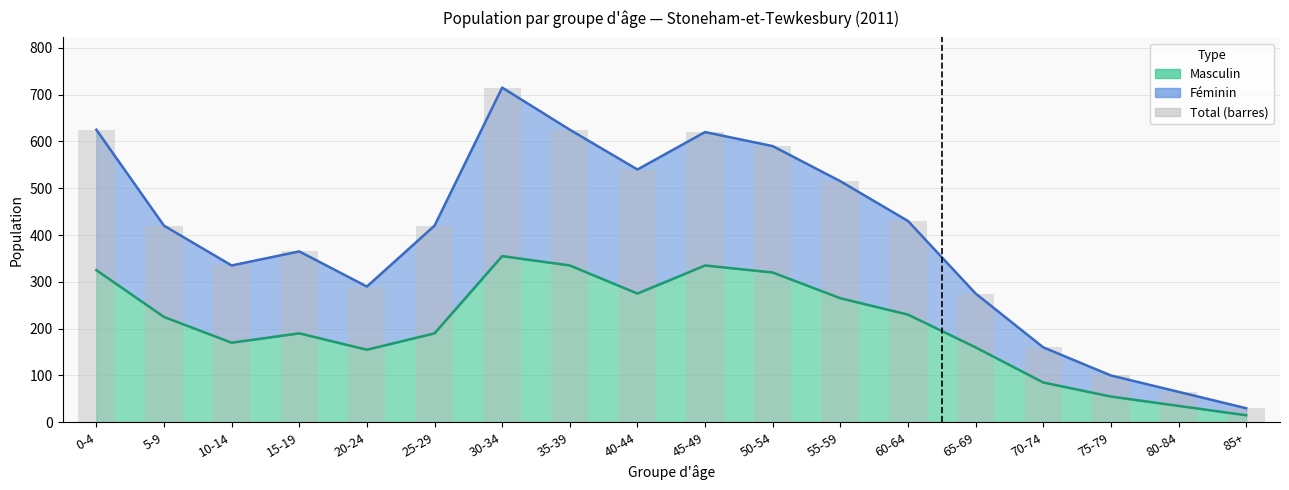

What is the difference between the maximum and second lowest values in the Masculin series?

320